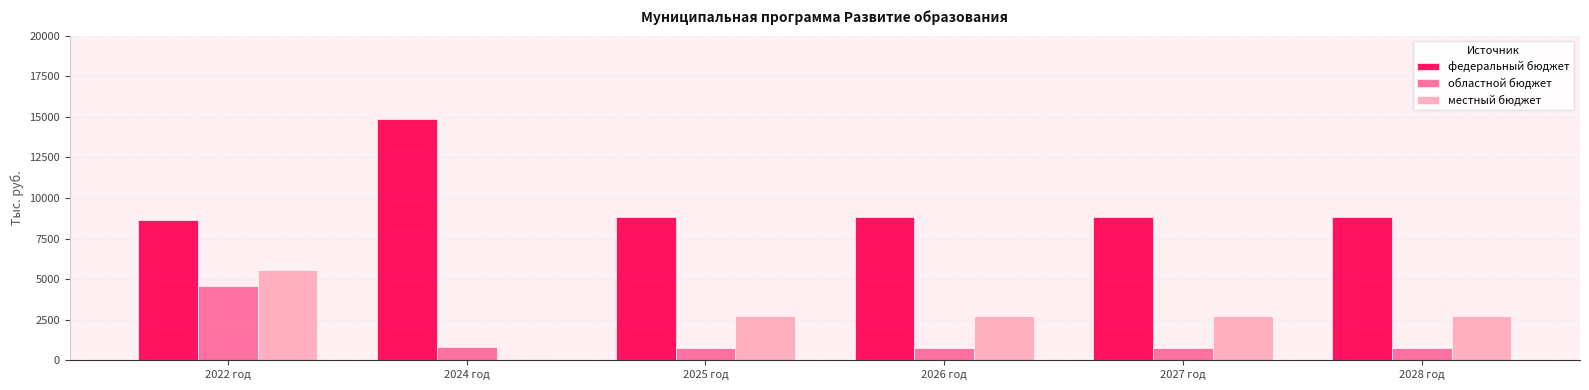

Which series has the largest total across all categories?

федеральный бюджет